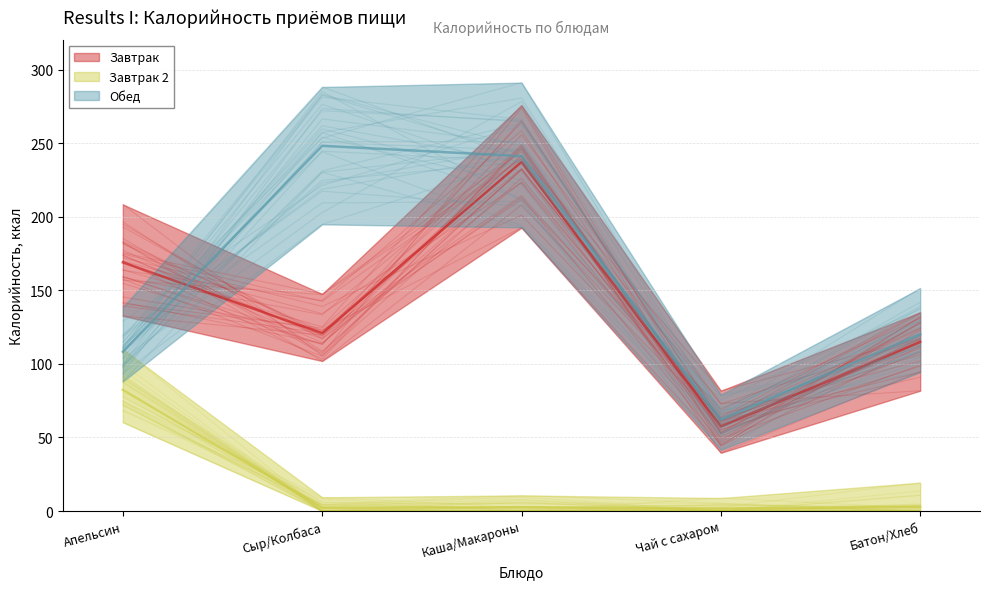

What position from the left is Батон/Хлеб?

5